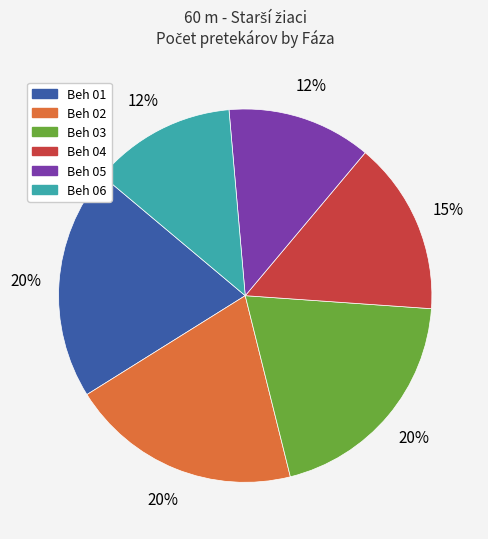

Is there a majority slice in this chart?

No